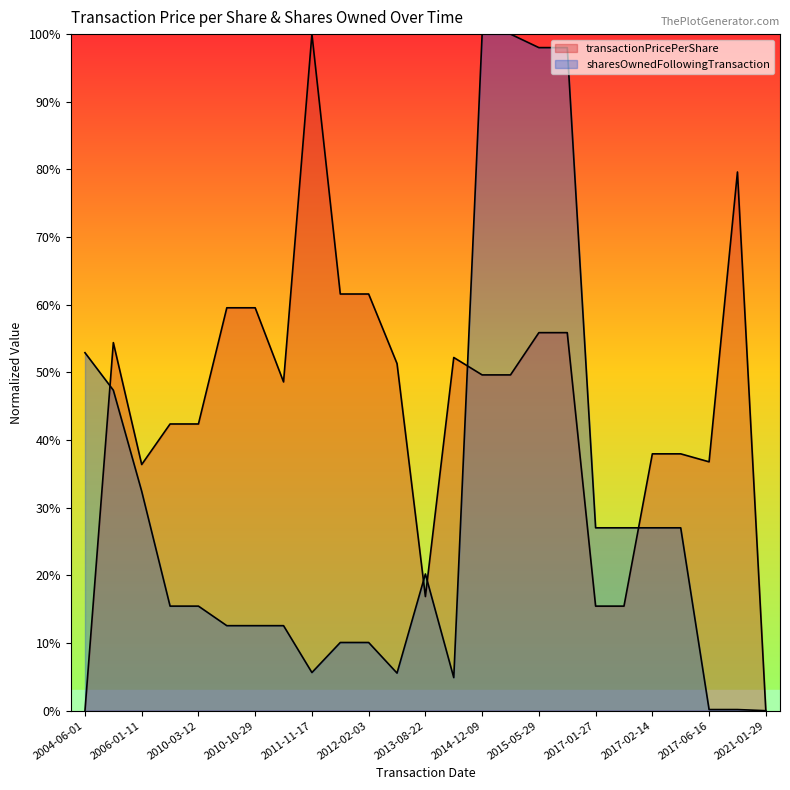

How many data points in sharesOwnedFollowingTransaction are above 0?

24